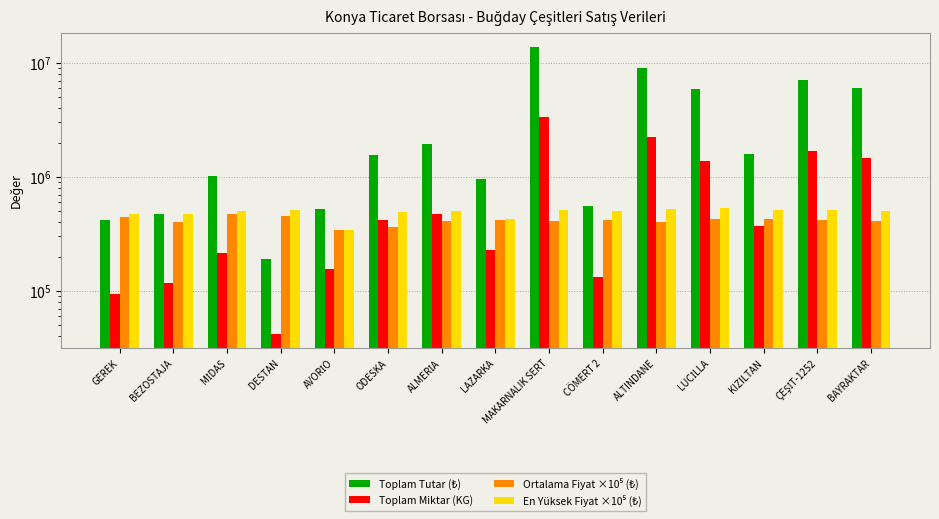

What position from the right is DESTAN?

12